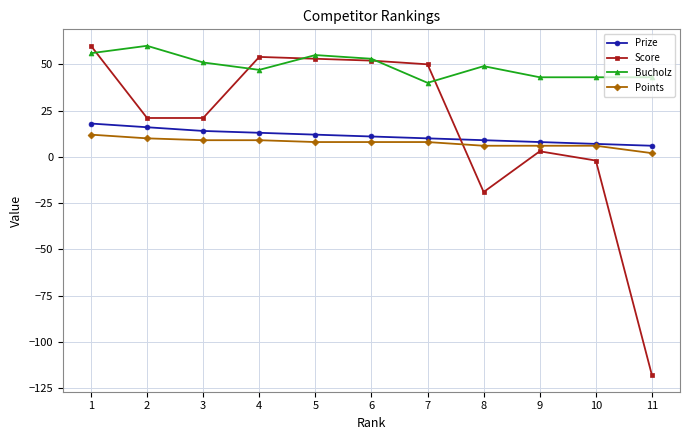

What is the smallest value displayed?

-118